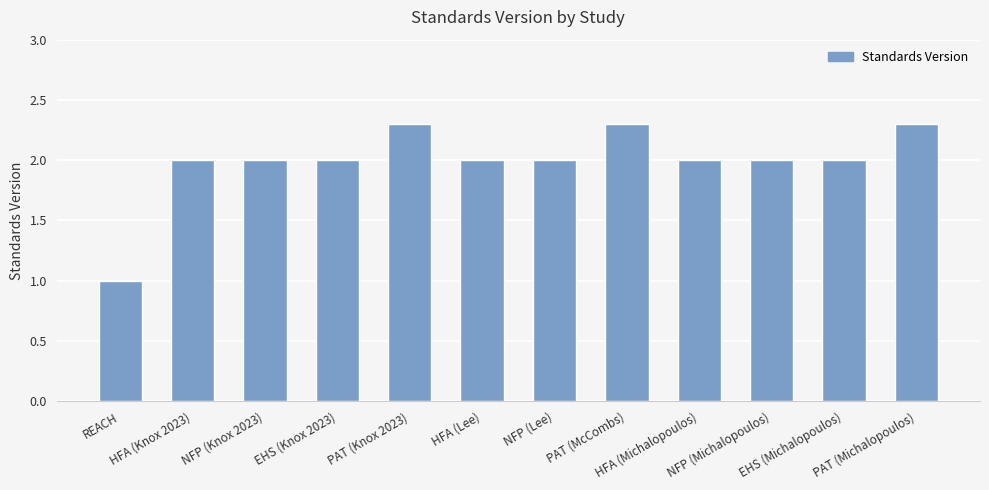

What is the label of the 4th bar from the left?

EHS (Knox 2023)